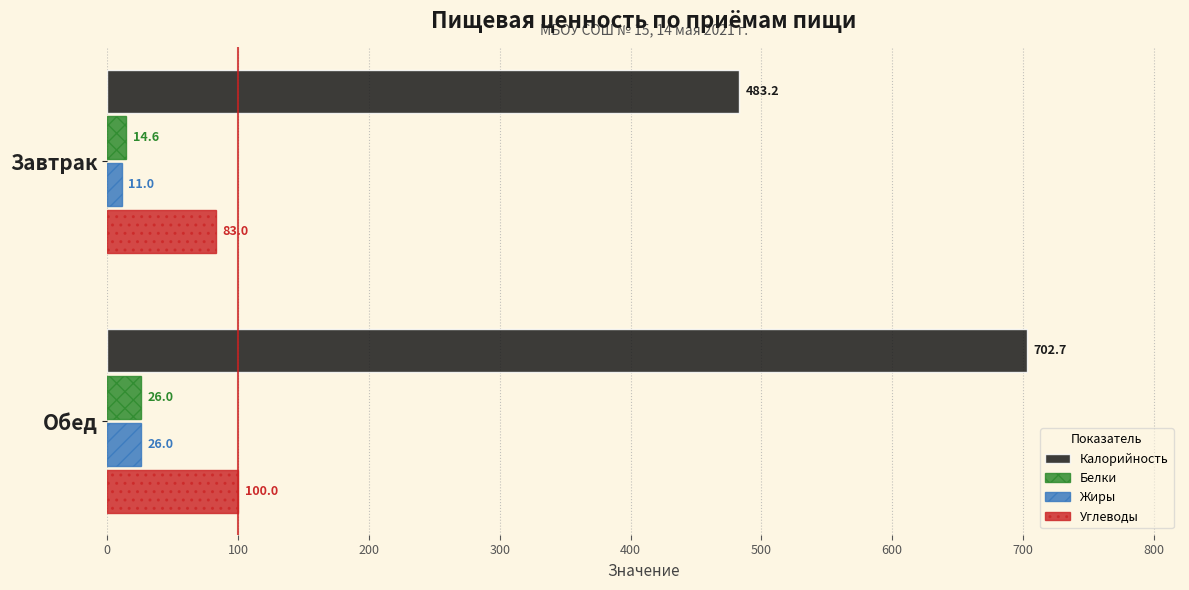

At which category is the sum across all series the highest?

Обед